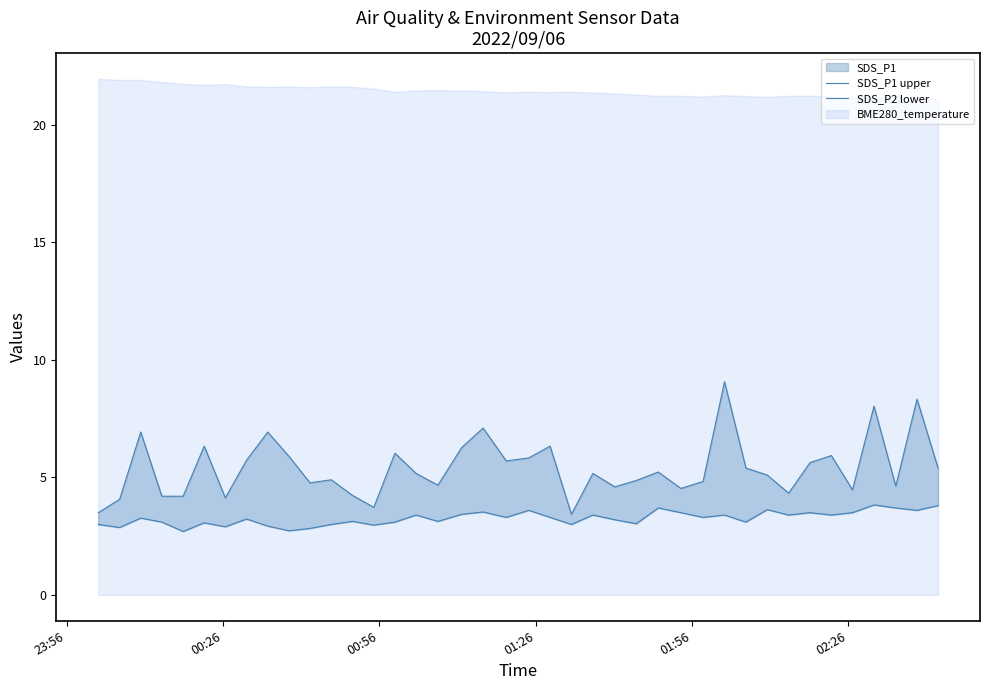

List the series in order of their overall mean, highest first.

SDS_P1 upper, SDS_P2 lower